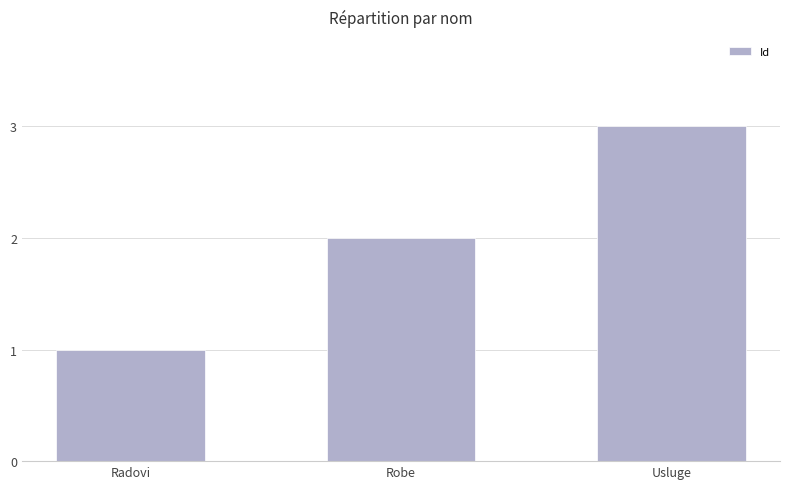

What is the ratio of the value at Radovi to the value at Robe?

0.5